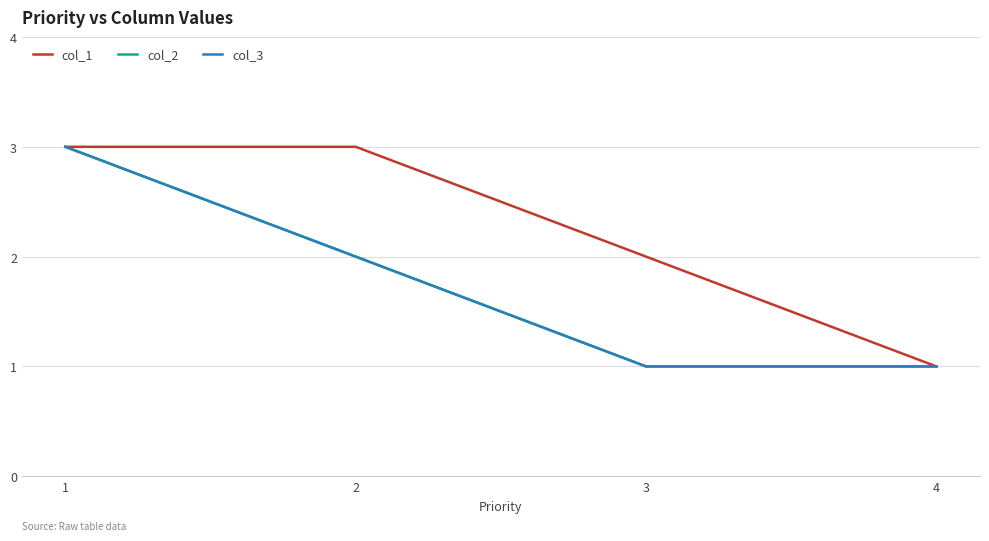

Rank the series by their maximum value, from highest to lowest.

col_1, col_2, col_3